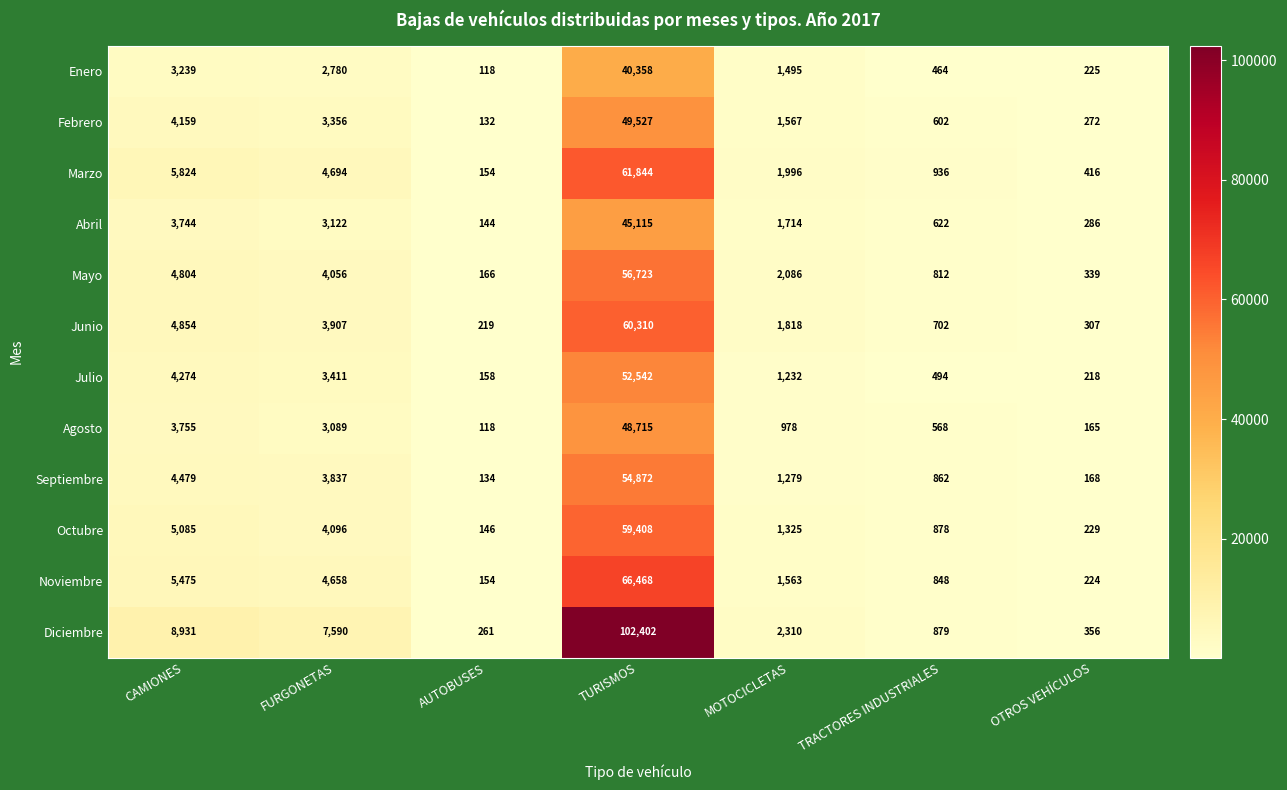

The value of Octubre at OTROS VEHÍCULOS is 117. True or false?

False